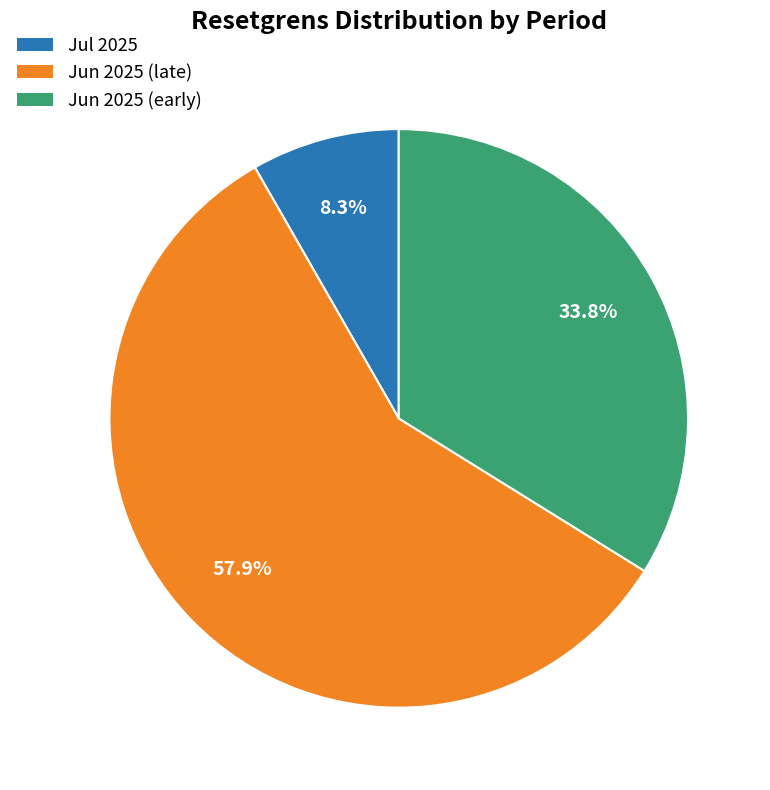

How many segments does this pie chart have?

3